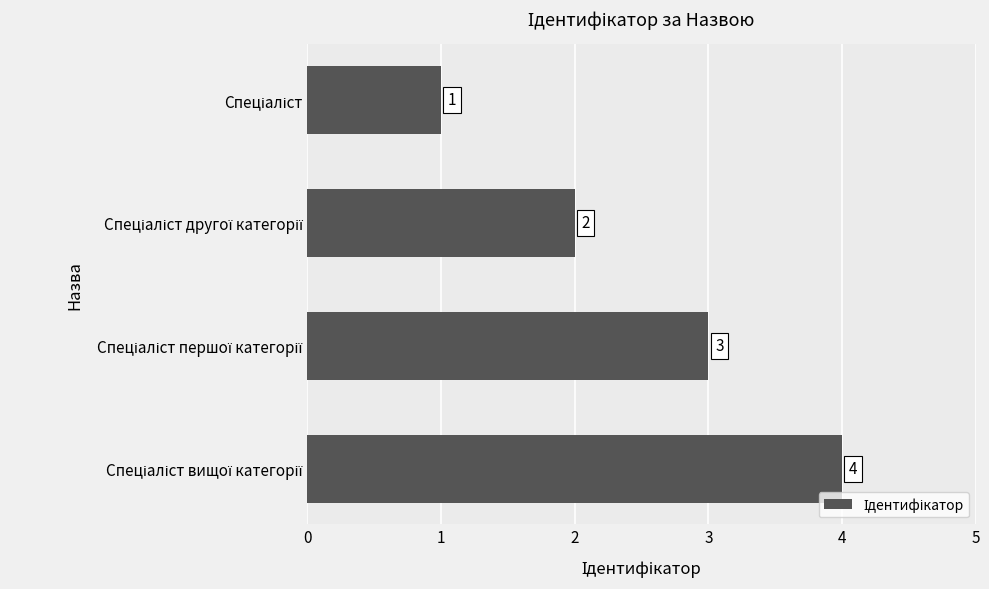

What is the sum of all values?

10